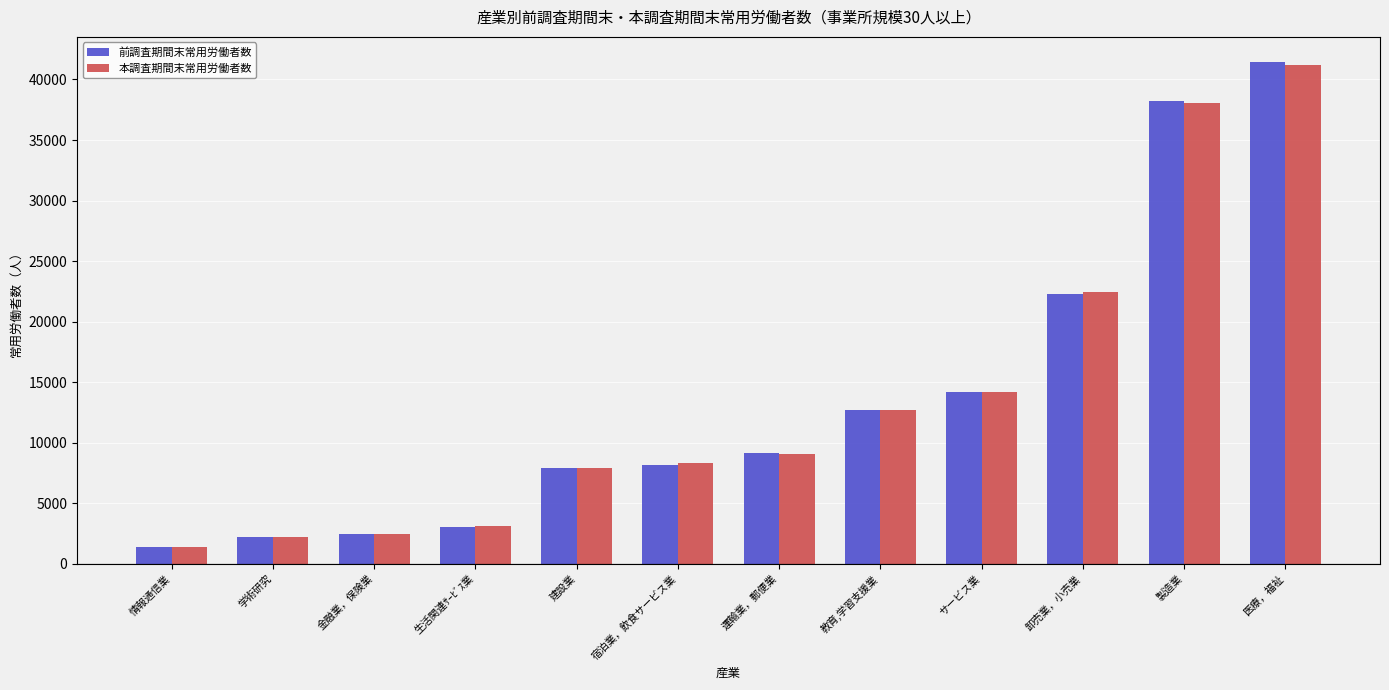

What is the label of the 6th bar from the right?

運輸業，郵便業